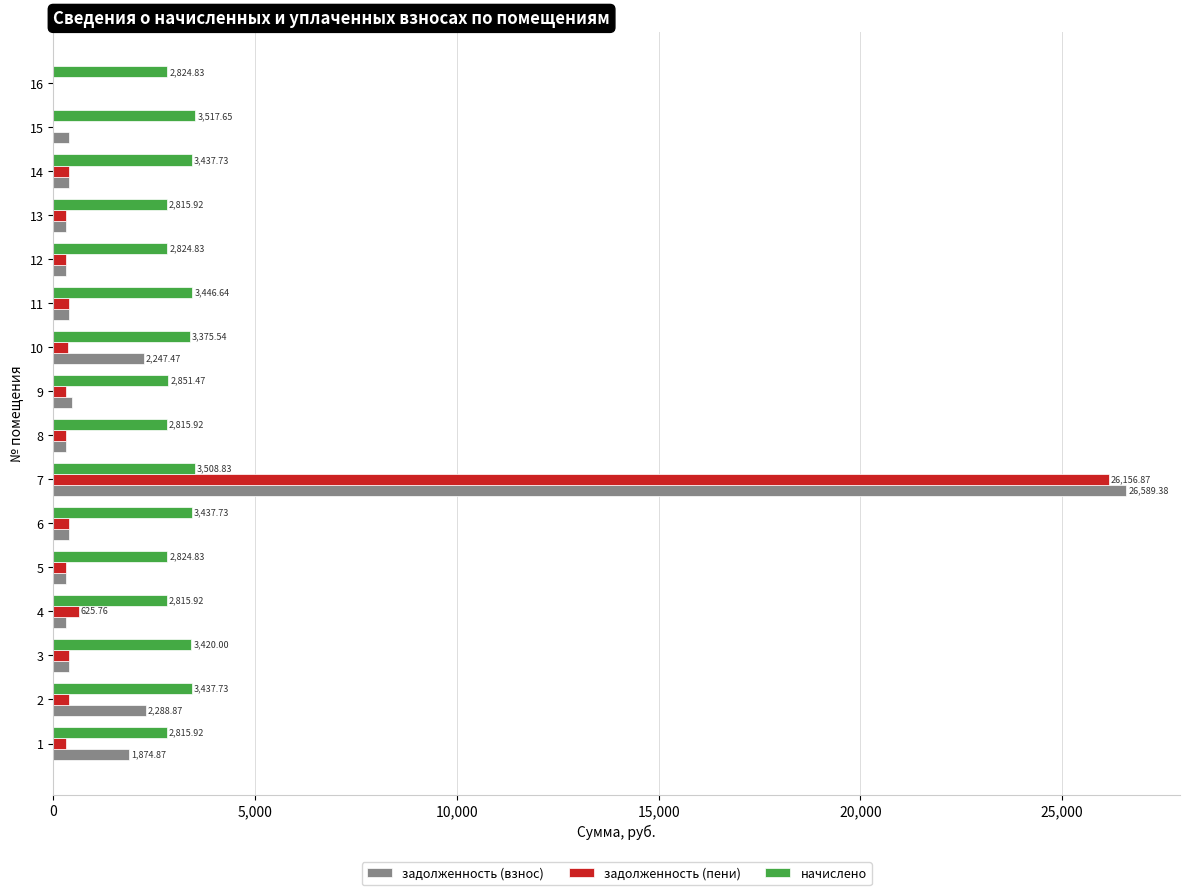

At which category is the sum across all series the highest?

7